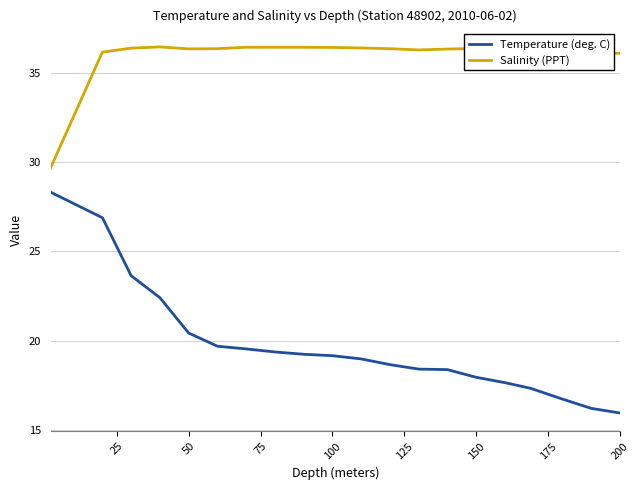

How many categories are shown in the chart?

20